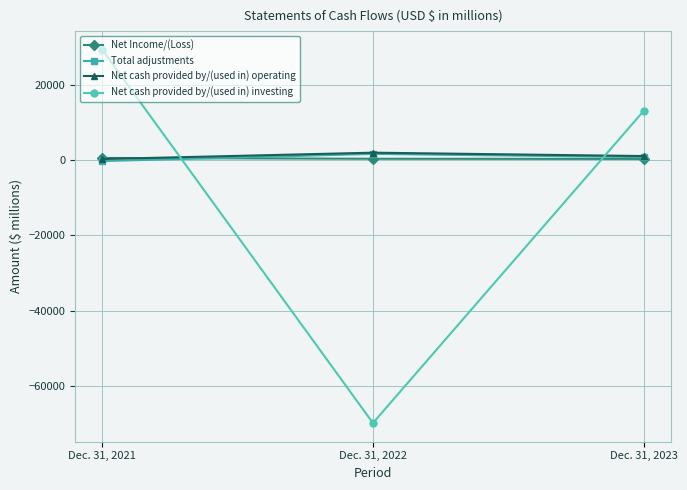

Between Dec. 31, 2021 and Dec. 31, 2023, which series saw the biggest shift?

Net cash provided by/(used in) investing